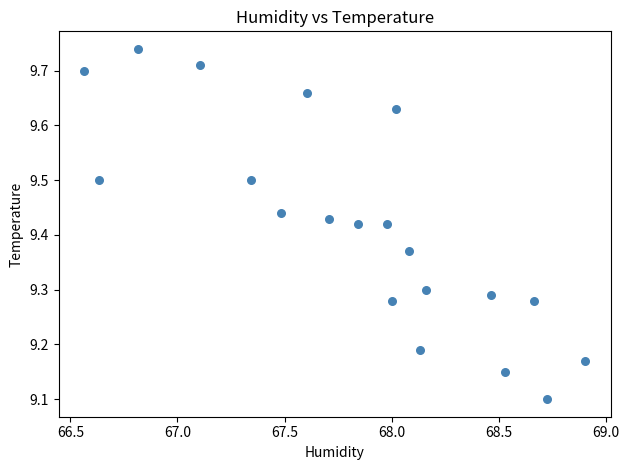

What Y value in the scatter plot is closest to 9?

9.1